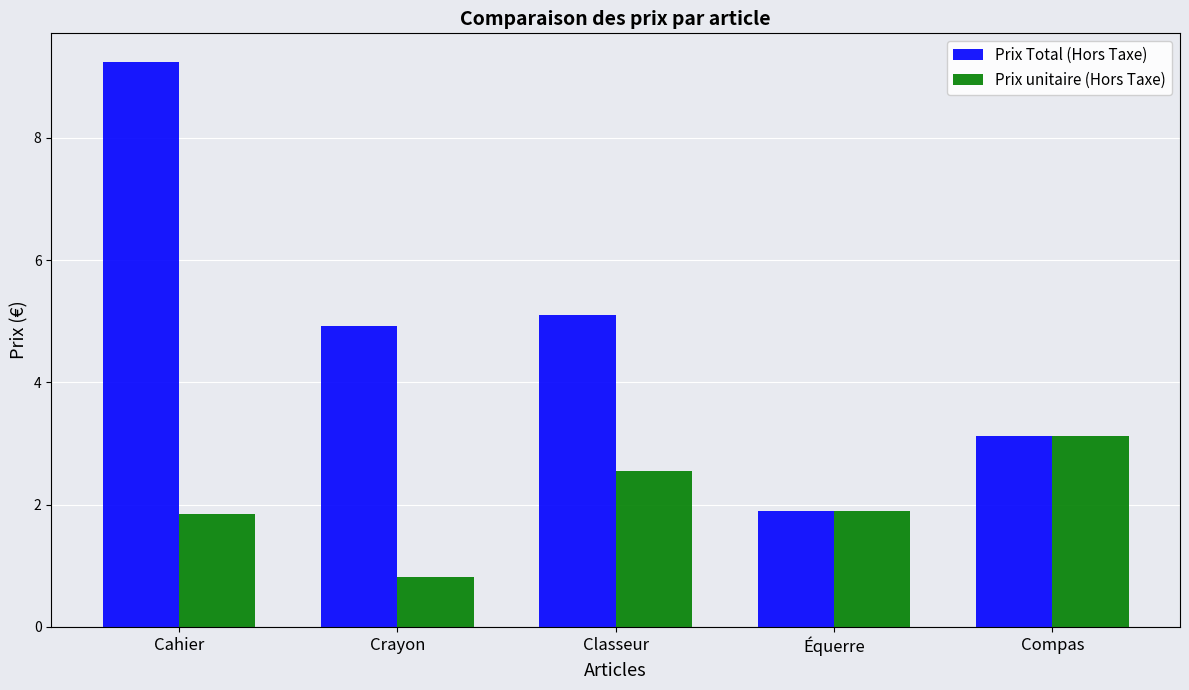

Rank the categories by Prix Total (Hors Taxe) value from highest to lowest.

Cahier, Classeur, Crayon, Compas, Équerre